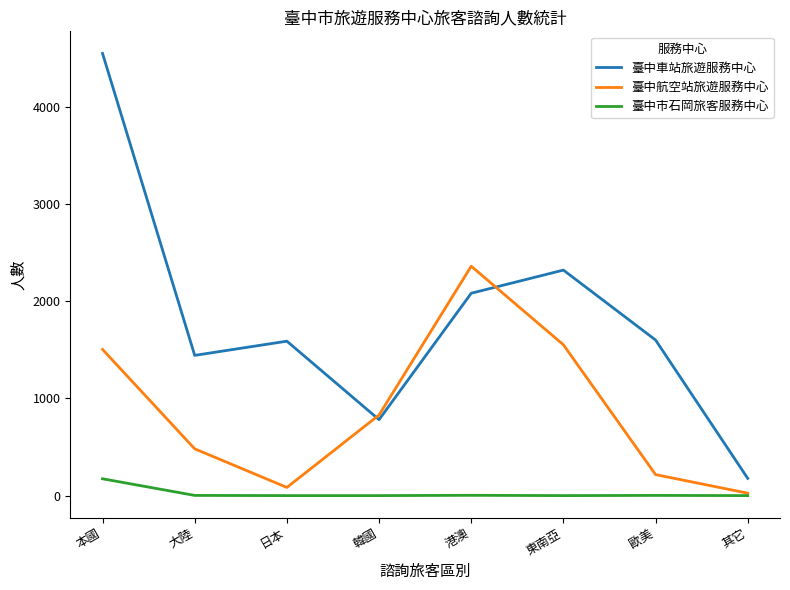

Which series has the largest total across all categories?

臺中車站旅遊服務中心